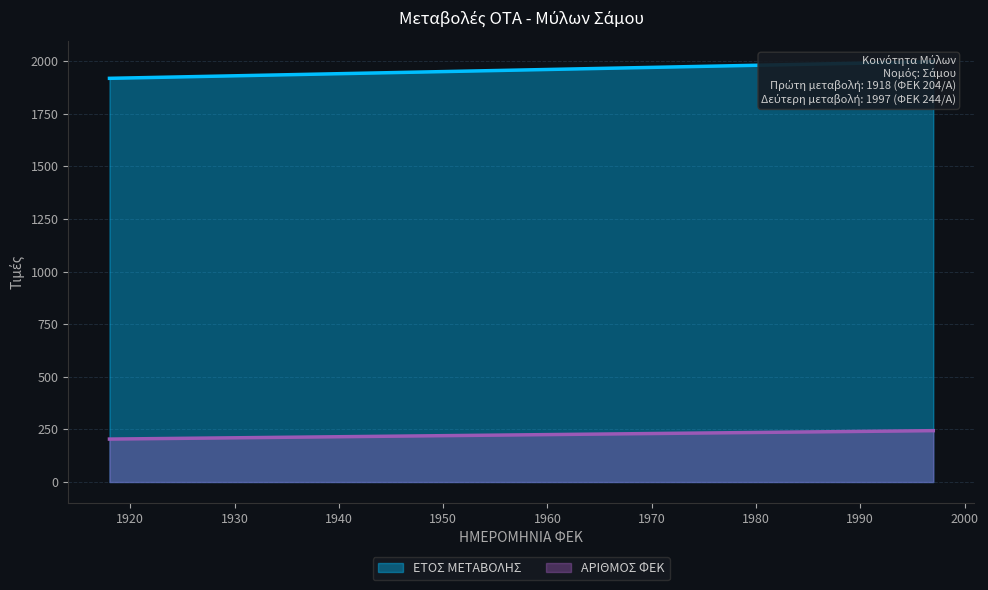

Rank the series at 04/12/1997 from highest to lowest value.

ΕΤΟΣ ΜΕΤΑΒΟΛΗΣ, ΑΡΙΘΜΟΣ ΦΕΚ